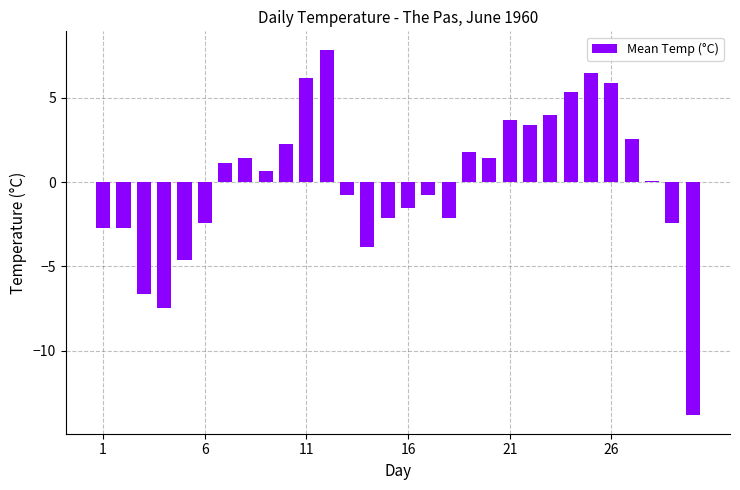

Are the bars horizontal?

No